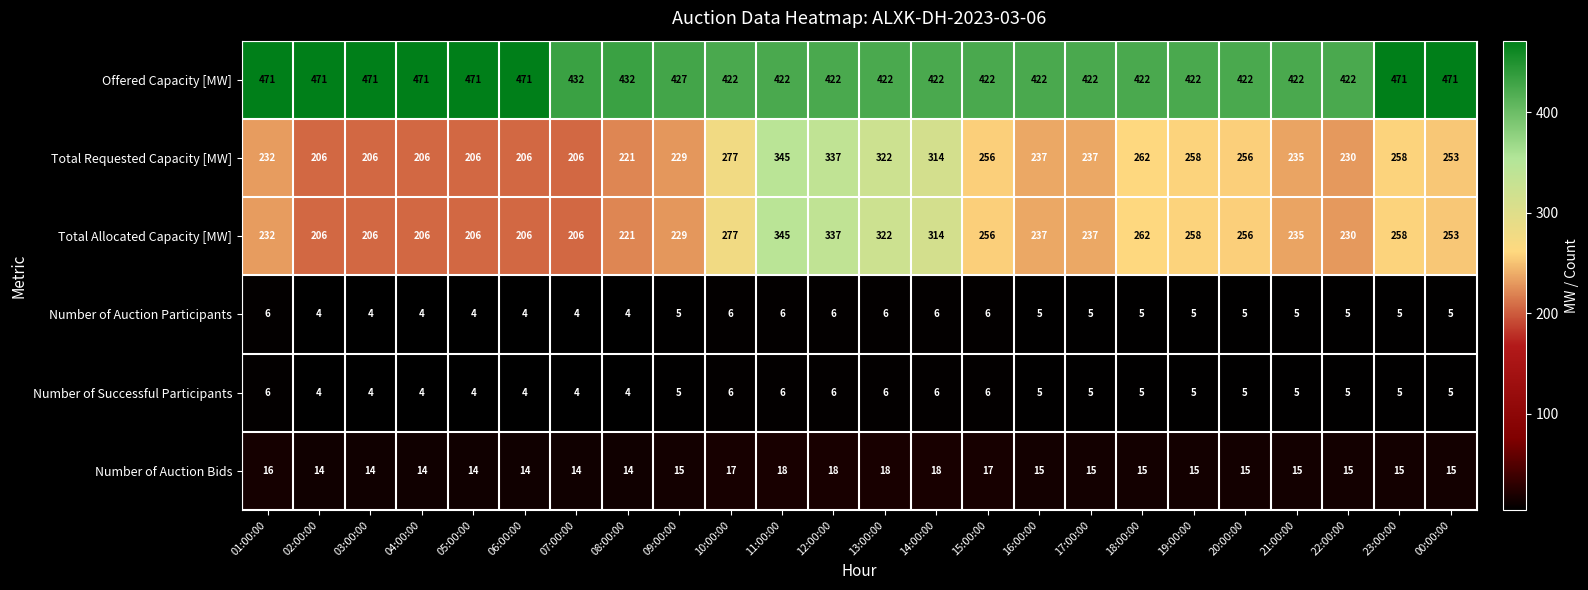

What is the spread (max minus min) of values at 03:00:00?

467